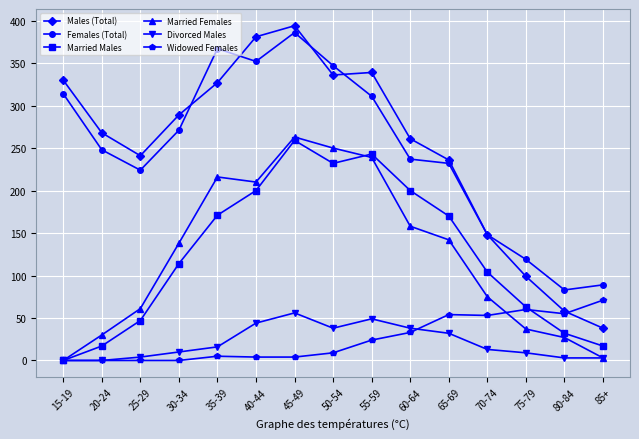

What is the label of the 10th point from the left?

60-64